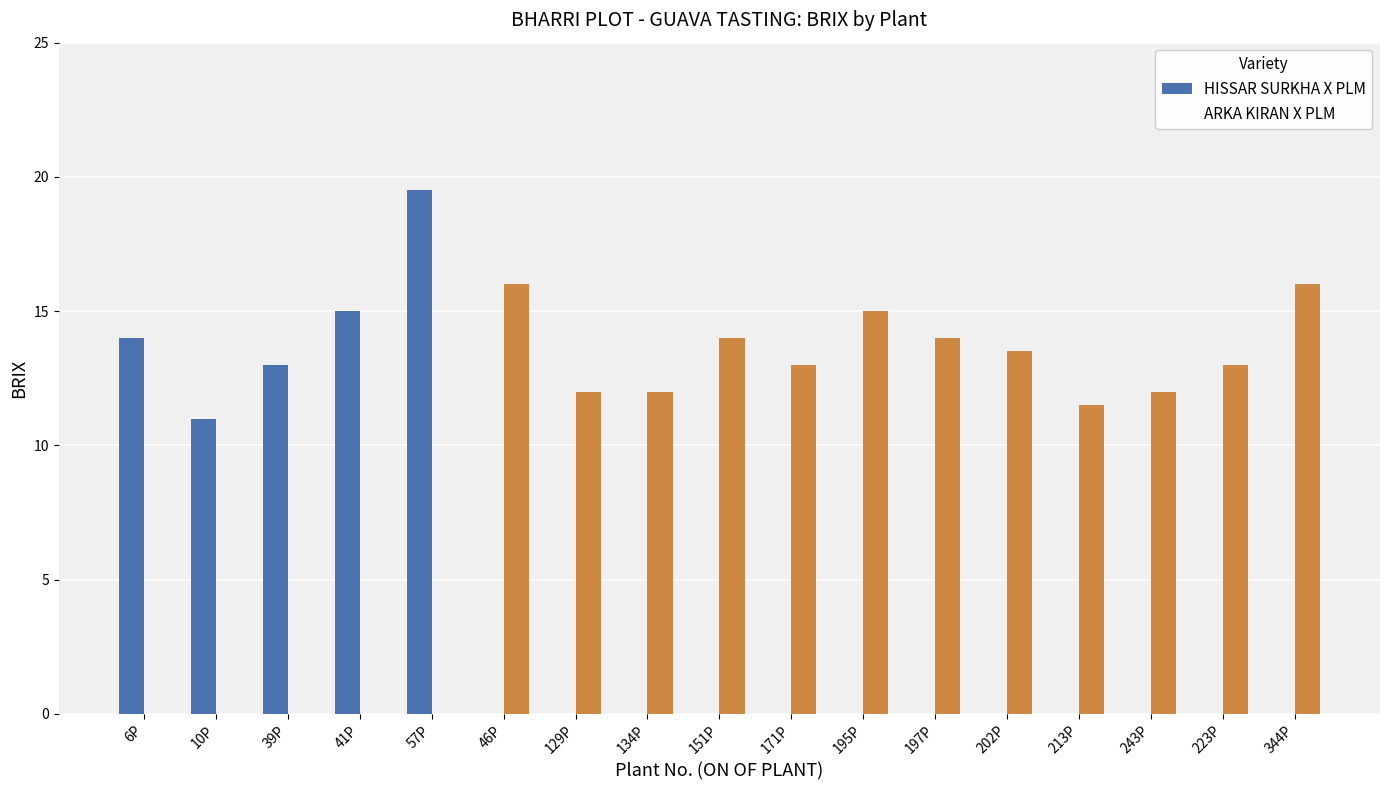

List the labels in order of ARKA KIRAN X PLM value, smallest first.

6P, 10P, 39P, 41P, 57P, 213P, 129P, 134P, 243P, 171P, 223P, 202P, 151P, 197P, 195P, 46P, 344P